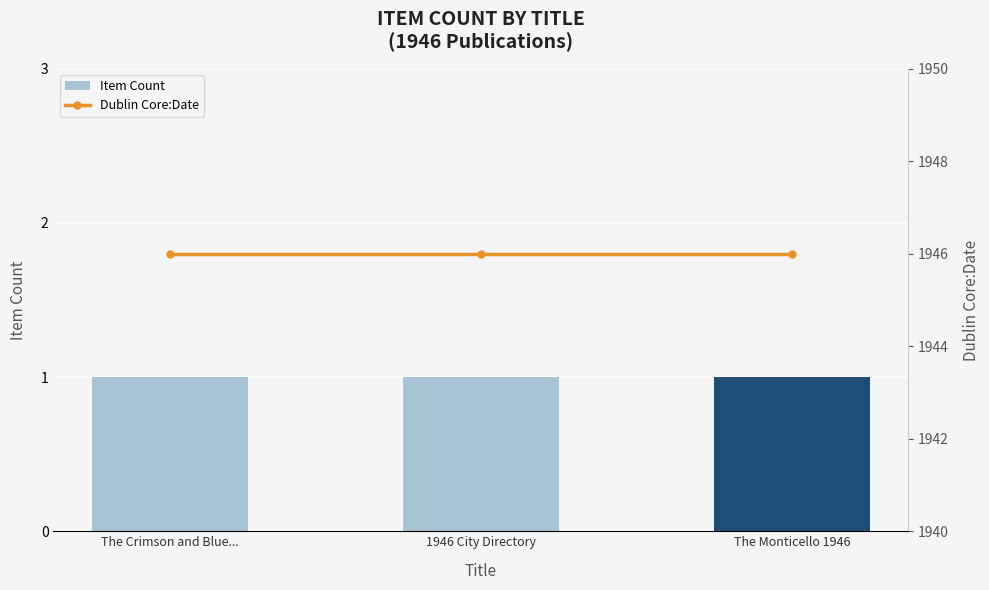

Reading left to right, transcribe all the data shown in this chart.

Item Count: The Crimson and Blue...=1	1946 City Directory=1	The Monticello 1946=1
Dublin Core:Date: The Crimson and Blue...=1946	1946 City Directory=1946	The Monticello 1946=1946